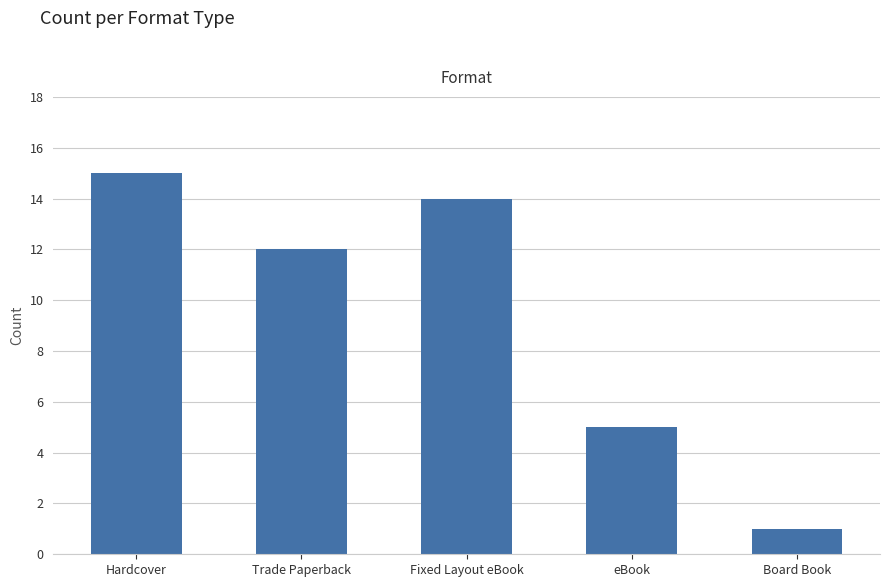

The value at Fixed Layout eBook is 14. True or false?

True